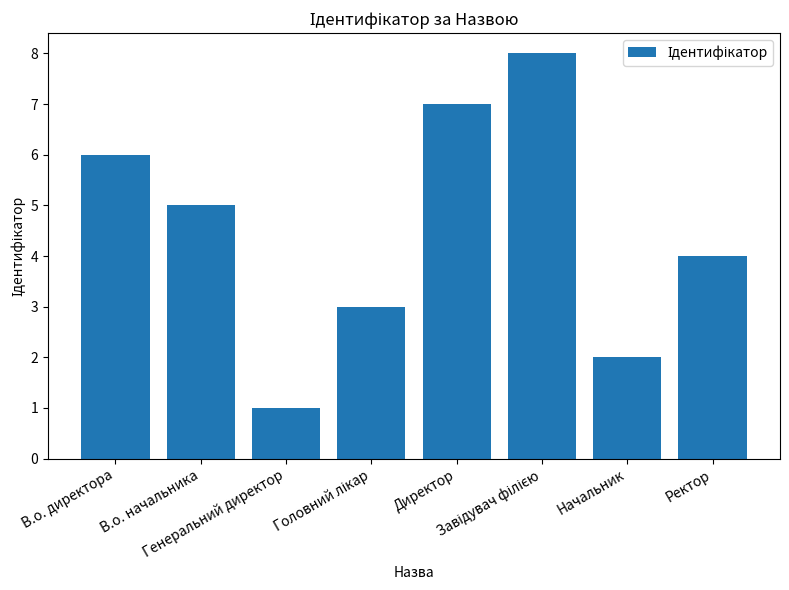

What is the greatest value displayed?

8